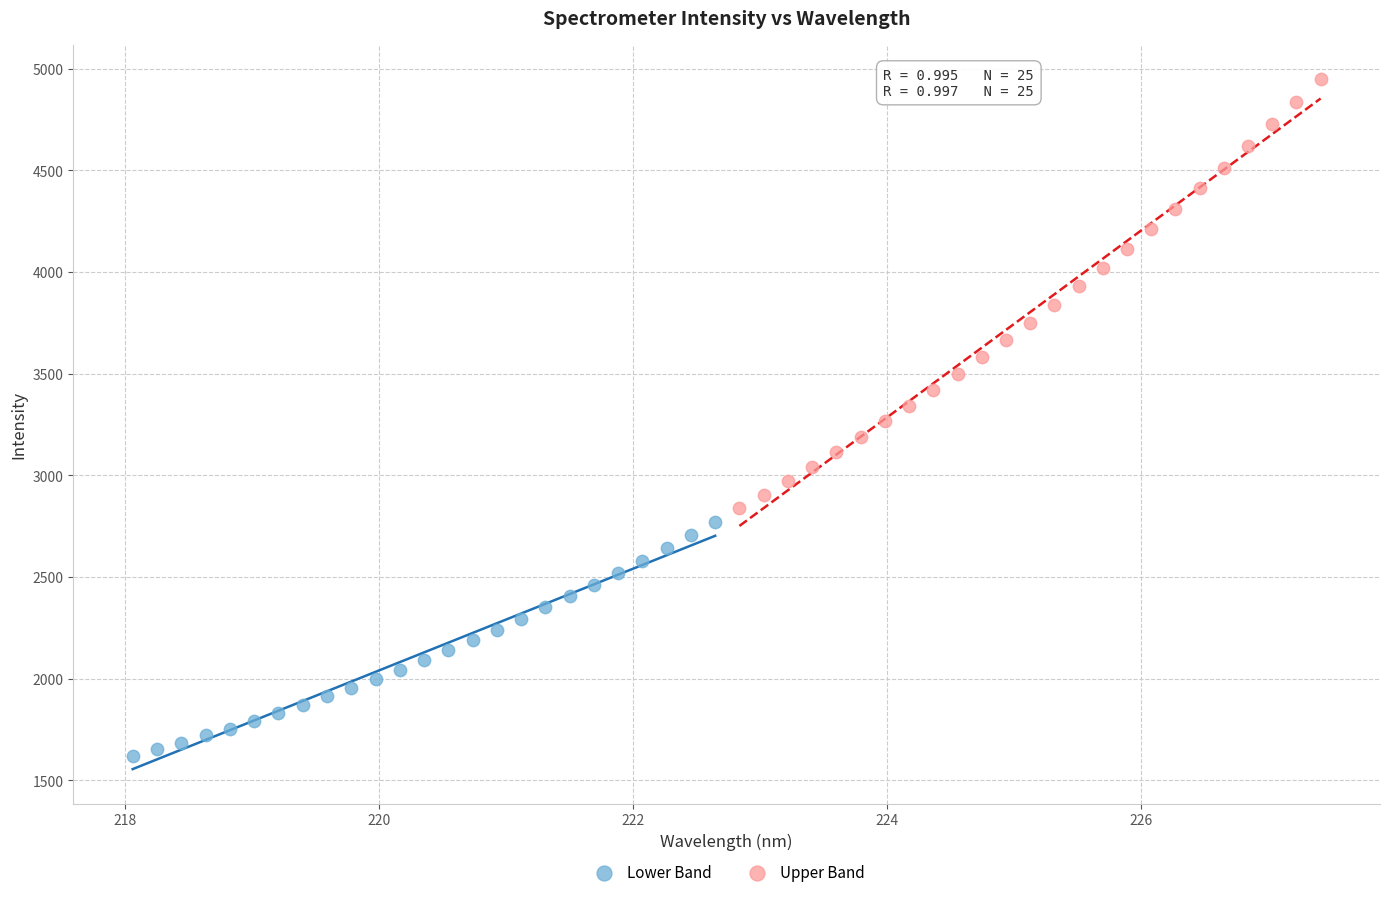

Which series reaches the minimum Y coordinate?

Lower Band